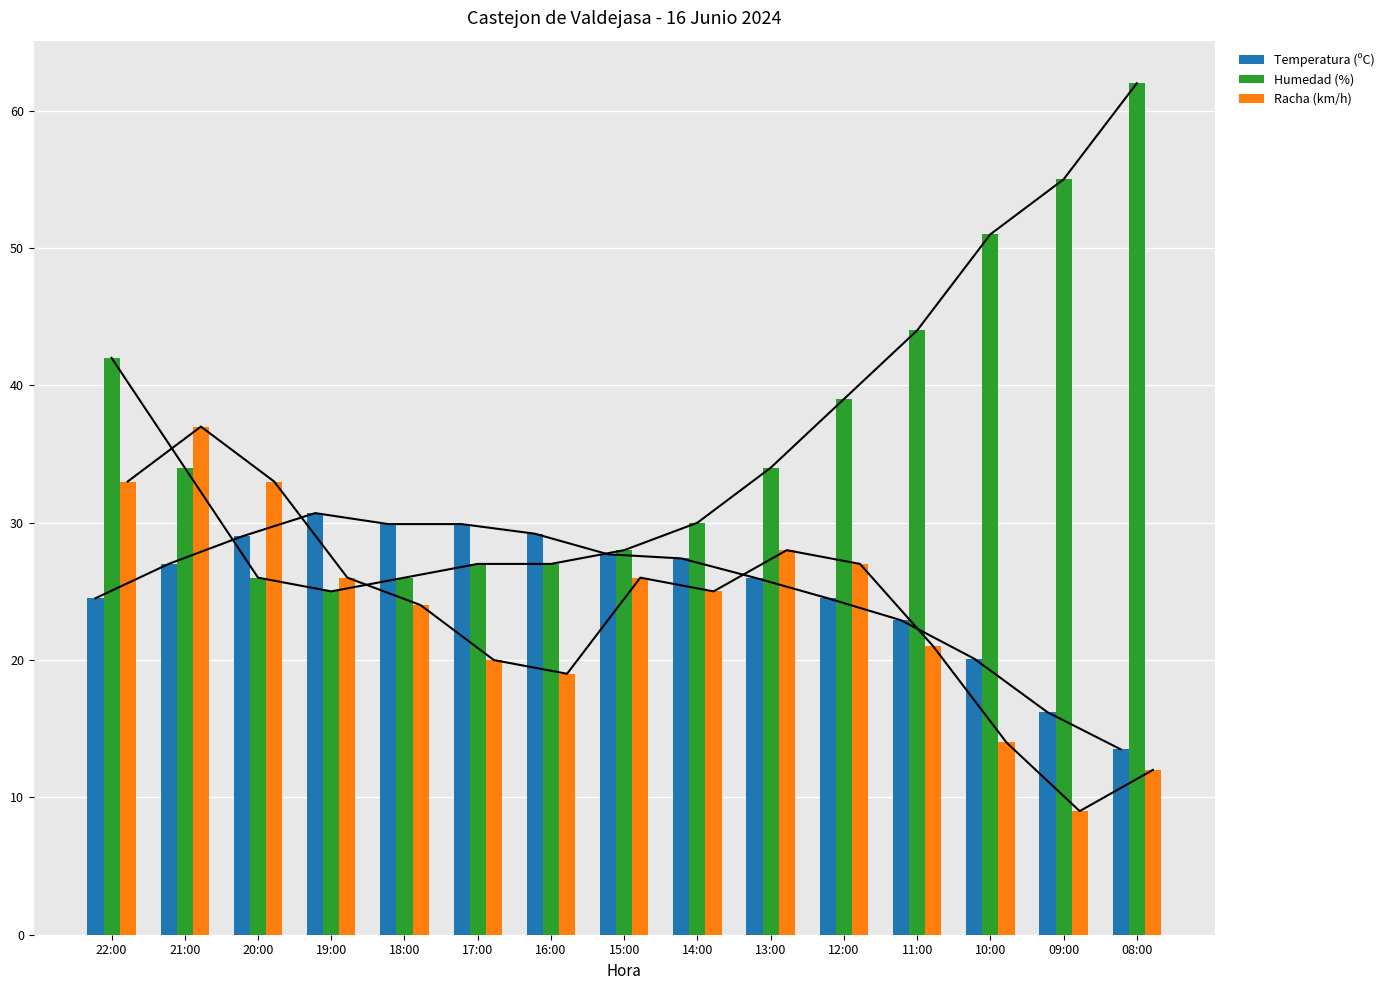

Is it true that Racha (km/h) equals 12.0 at 08:00?

True